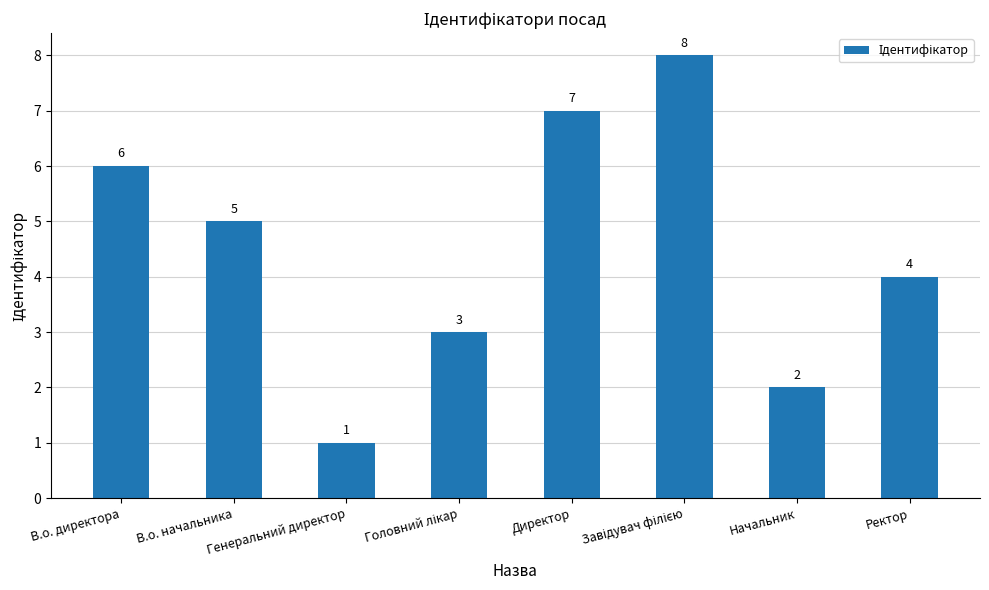

What is the value of the 4th bar from the left?

3